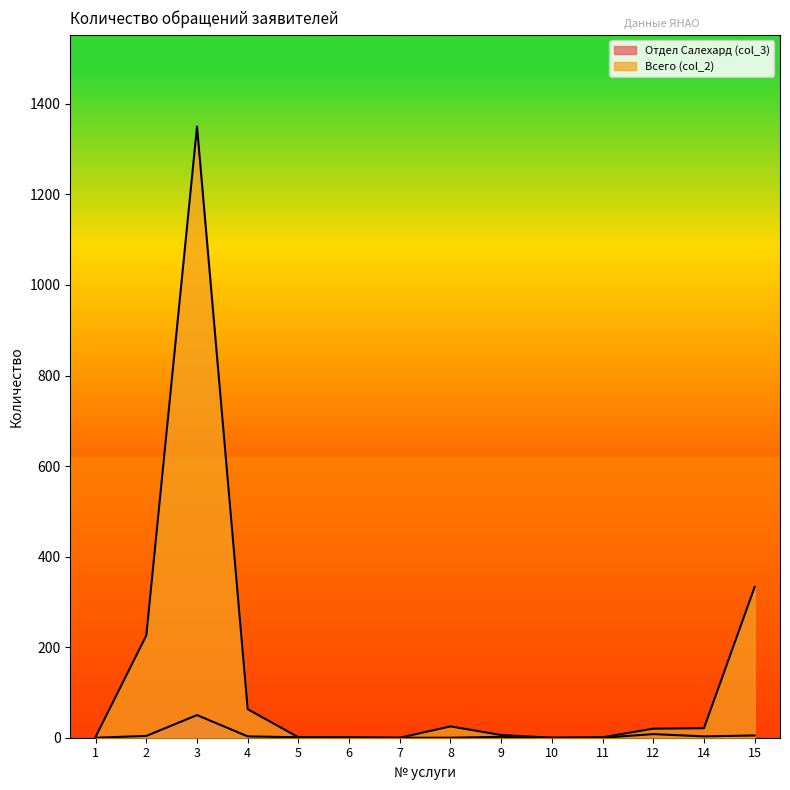

Is the value of Всего (col_2) at 2 greater than the value of Отдел Салехард (col_3) at 14?

Yes